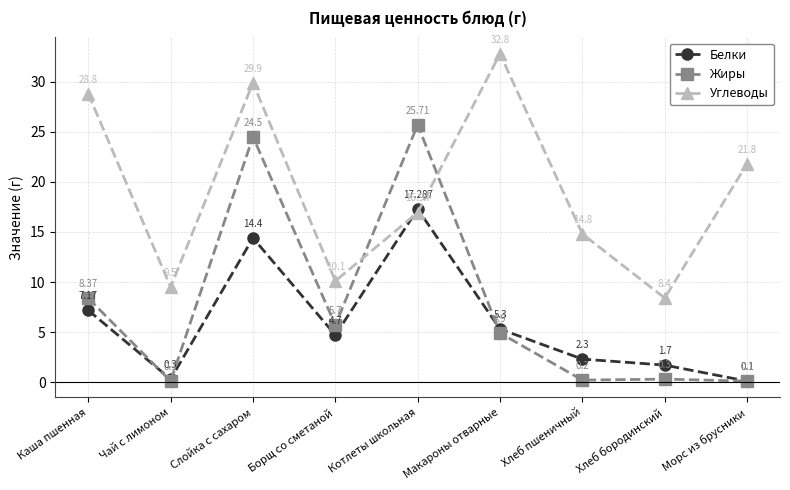

Rank the series by their maximum value, from highest to lowest.

Углеводы, Жиры, Белки